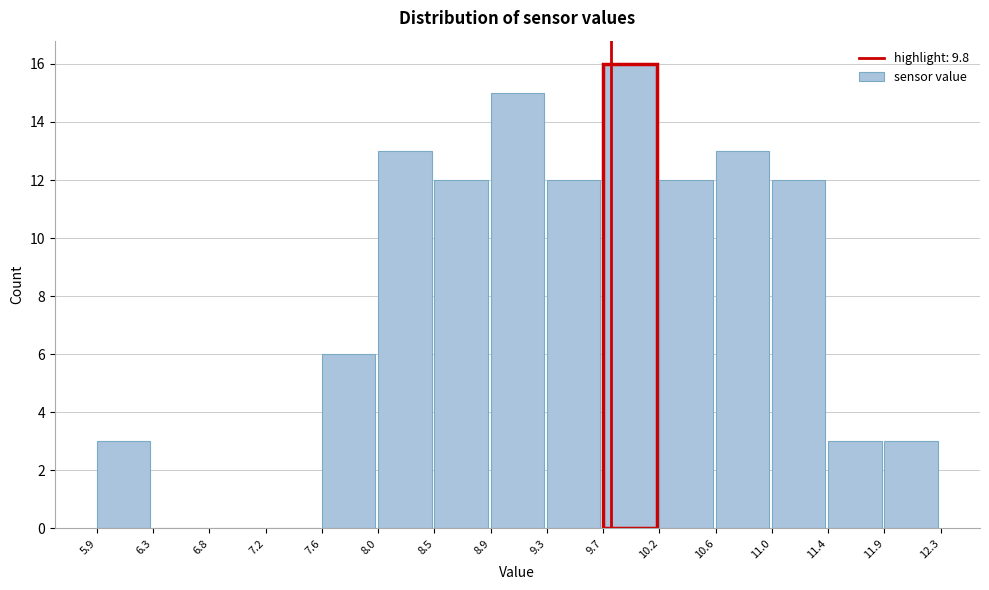

How tall is the bar that spans 11.9 to 12.3 on the x-axis? The values are not printed on the chart, so give them approximately, as read against the axis.

3